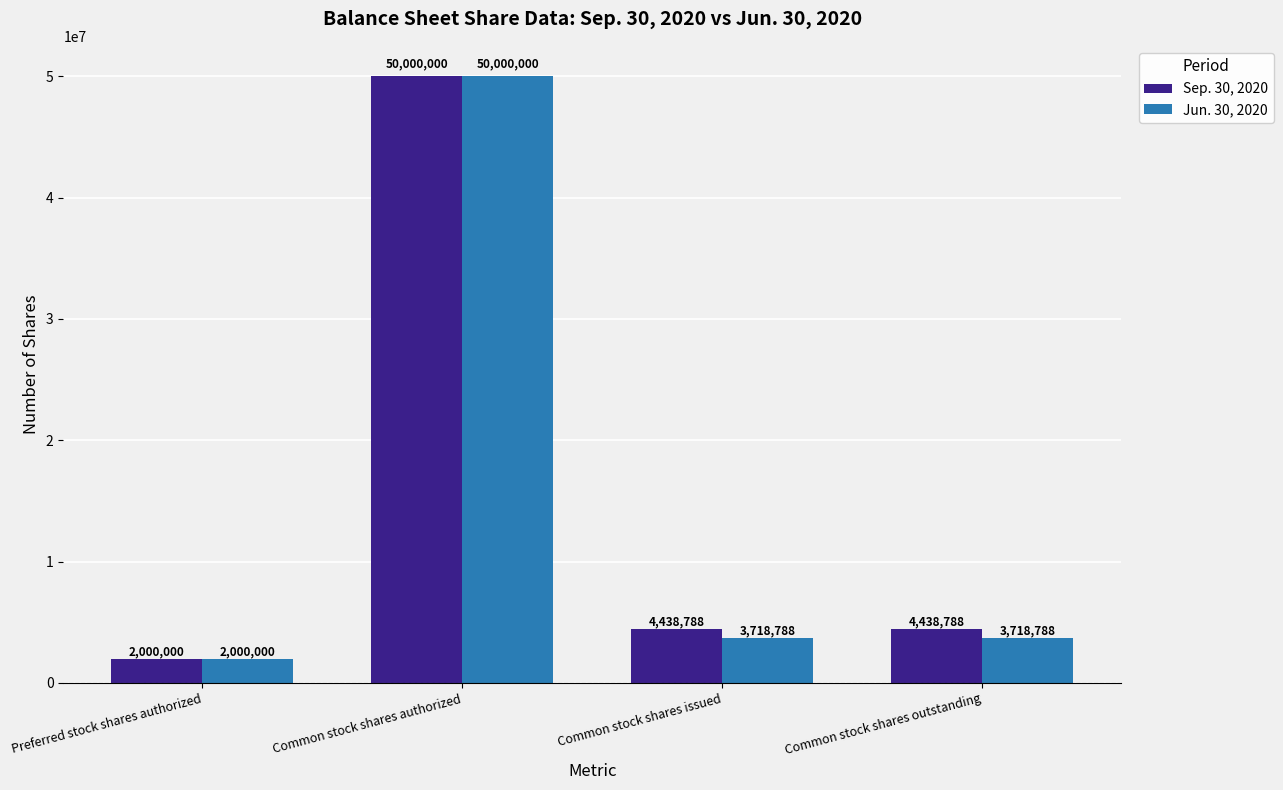

Which category has the highest value in the Jun. 30, 2020 series?

Common stock shares authorized